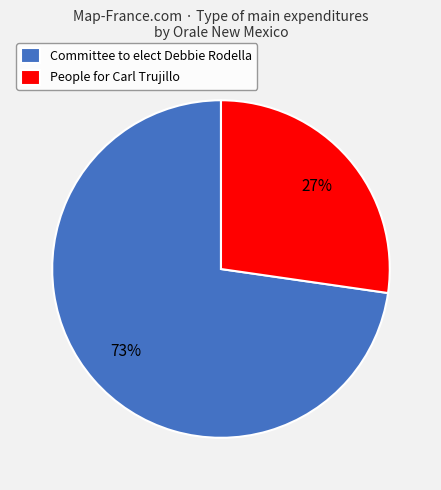

Rank the categories by value from lowest to highest.

People for Carl Trujillo, Committee to elect Debbie Rodella